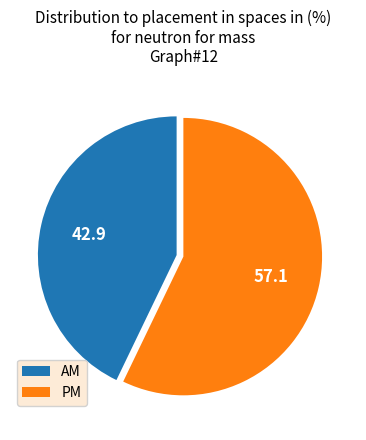

What is the smallest slice in the pie chart?

AM